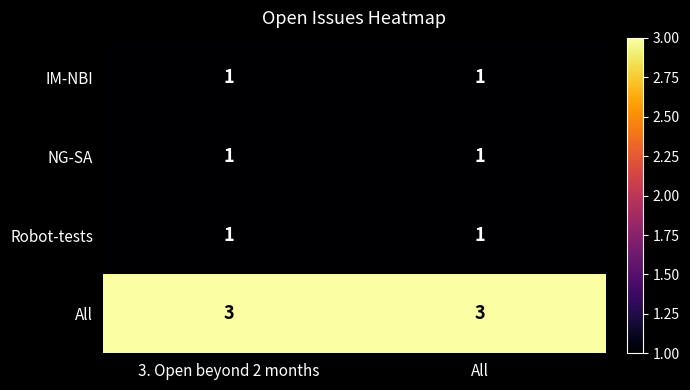

What is the sum of all All values?

6